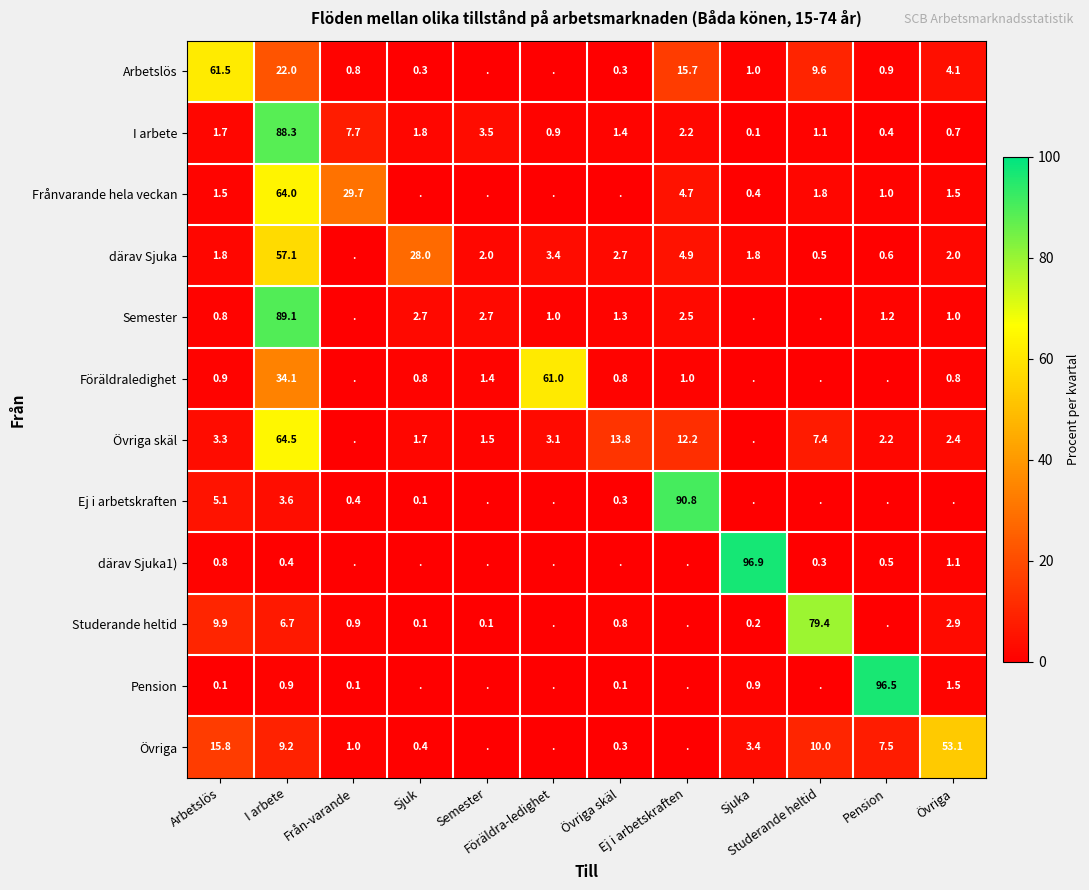

How many distinct data groups are displayed?

12